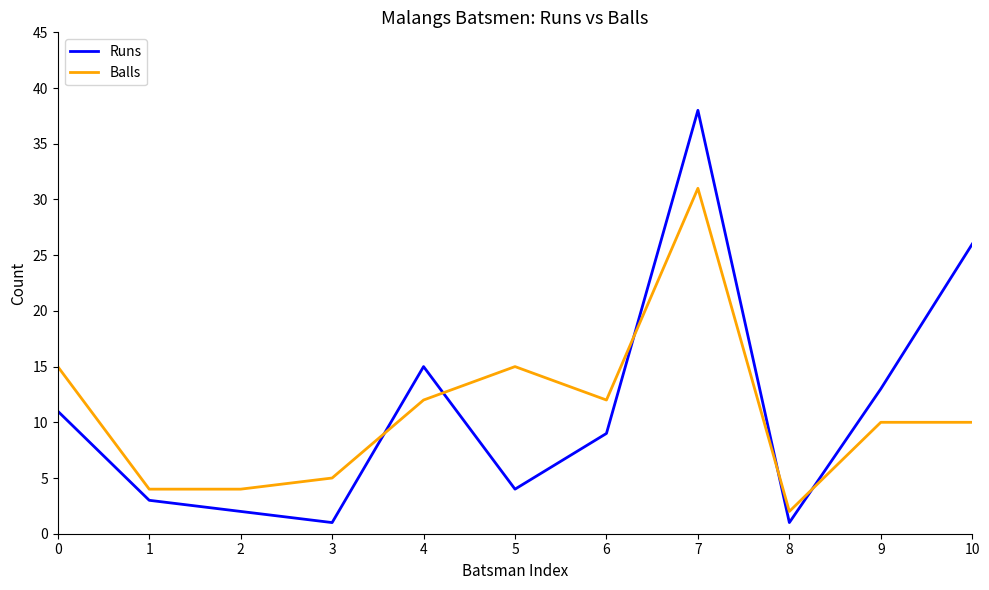

In Runs, how many points are higher than both neighbors (excluding endpoints)?

2